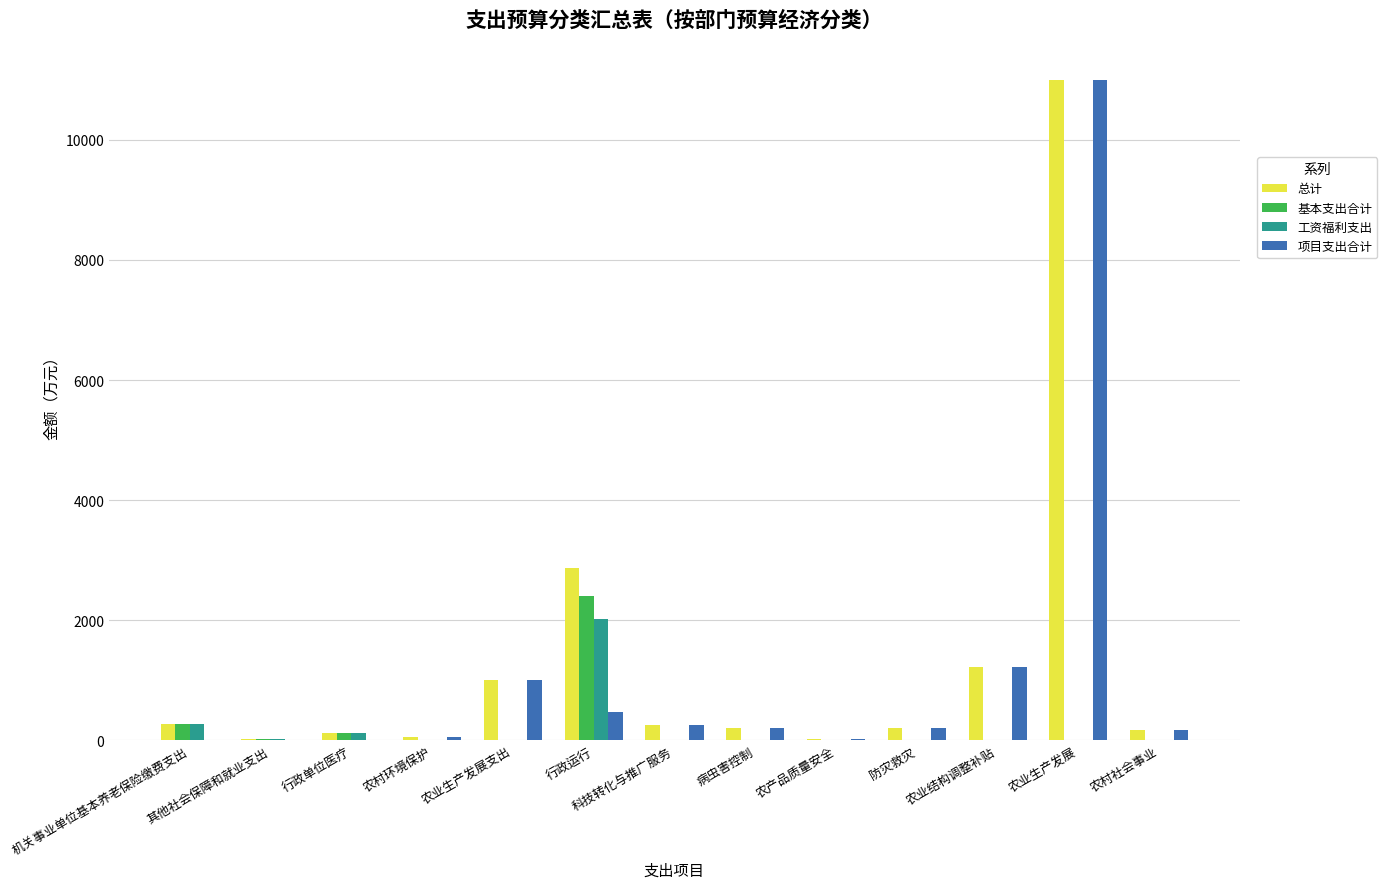

What are all the series names shown in the legend?

总计, 基本支出合计, 工资福利支出, 项目支出合计